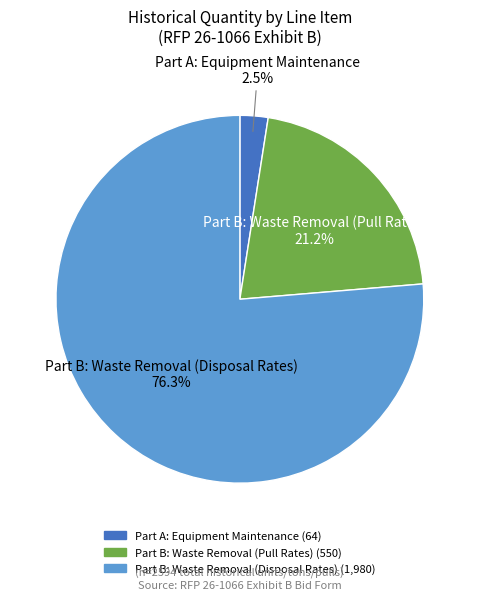

Is there a majority slice in this chart?

Yes